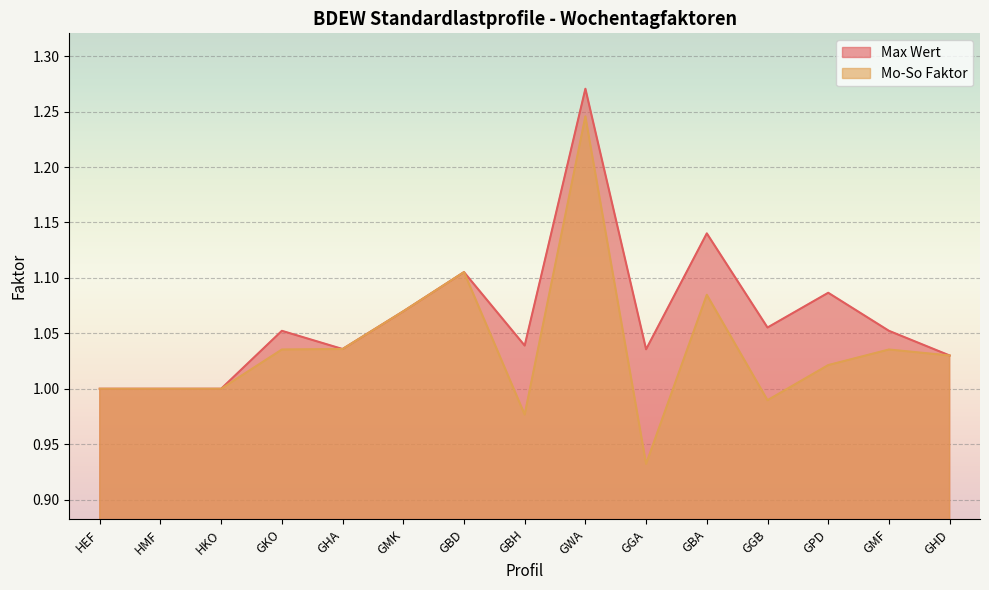

Count the number of data series in this chart.

2